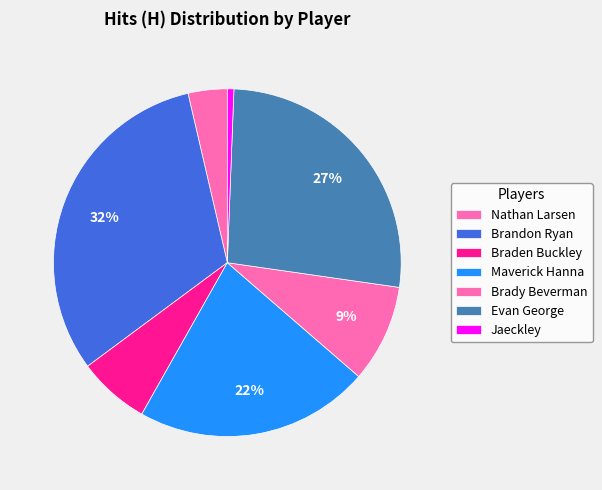

Is there any slice that represents more than half of the pie?

No